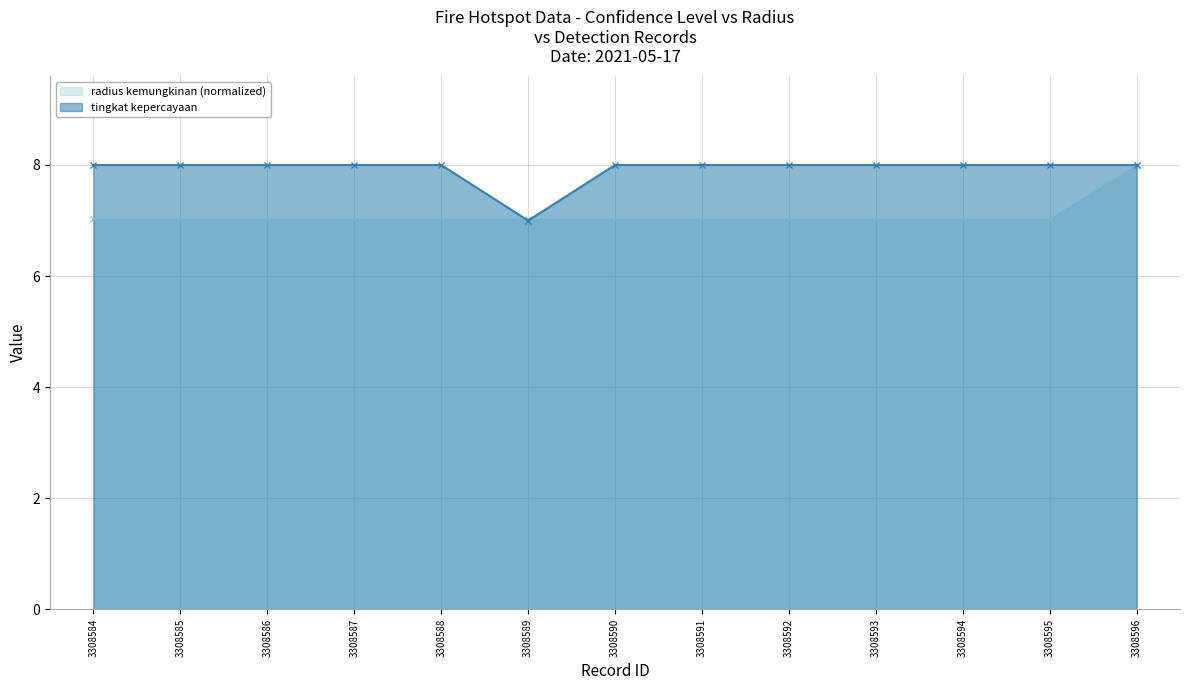

Which has a higher value, 3308590 or 3308593?

3308590